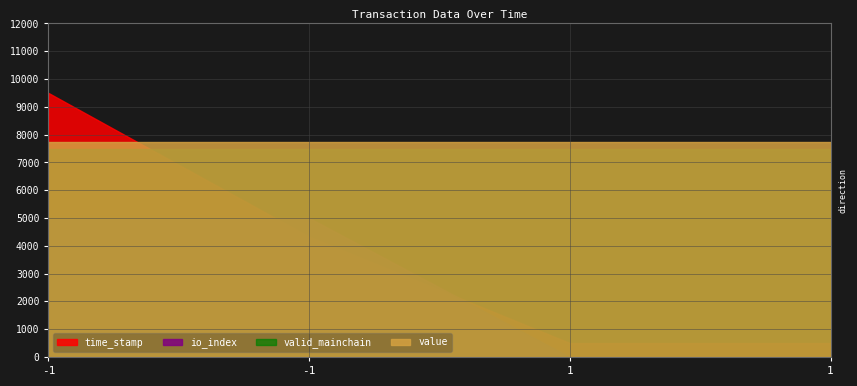

Which category has the lowest value in the value series?

-1